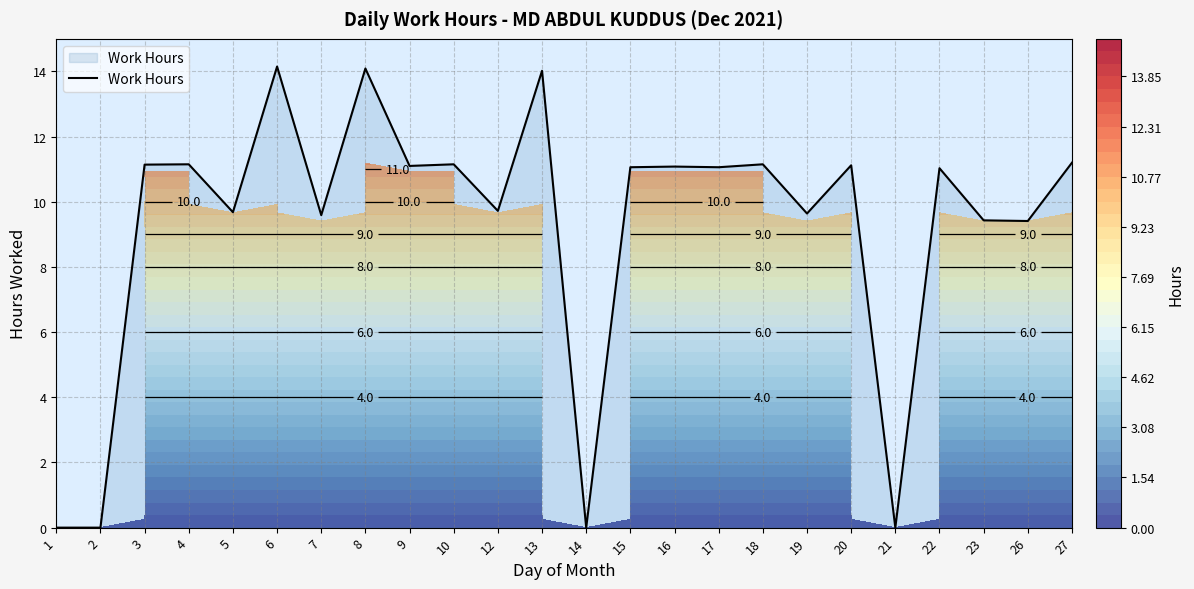

How many positive values are there?

20